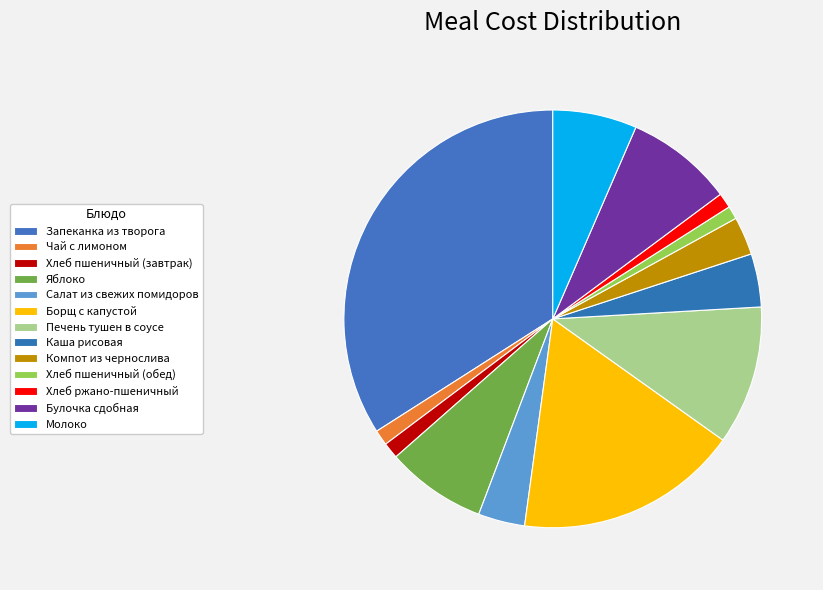

How many segments does this pie chart have?

13